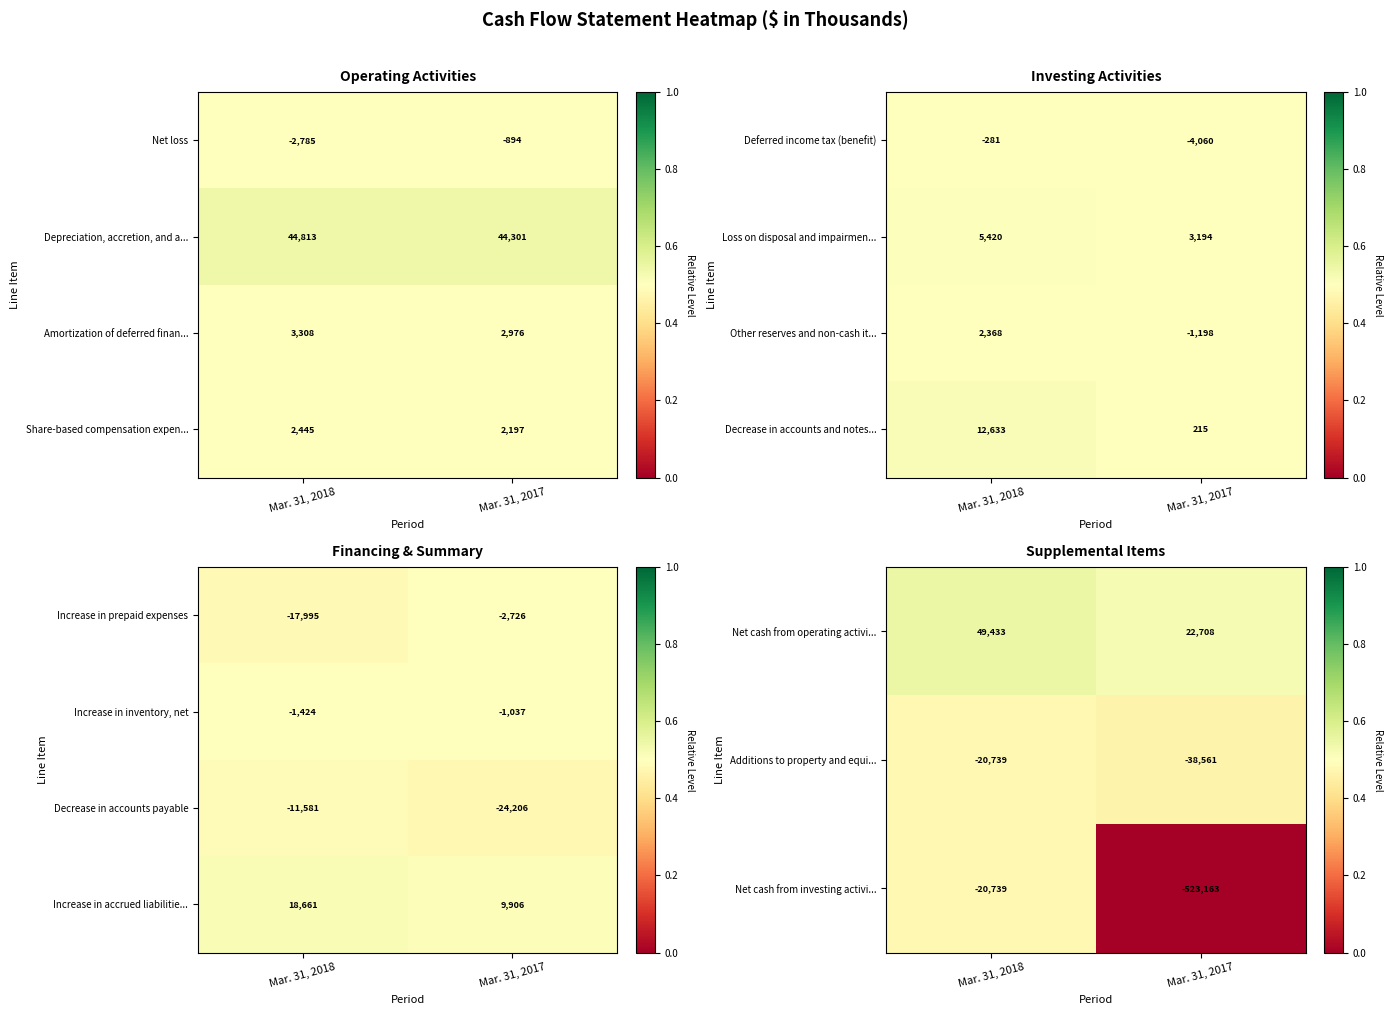

List the labels in order of Increase in prepaid expenses value, largest first.

Mar. 31, 2017, Mar. 31, 2018